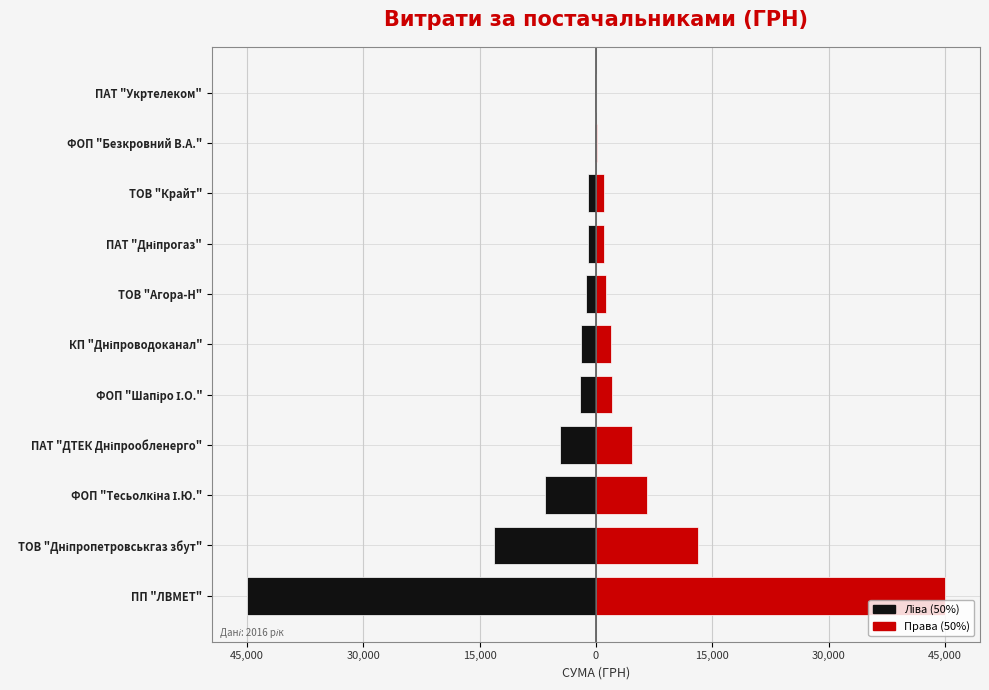

How many groups of bars are there?

11